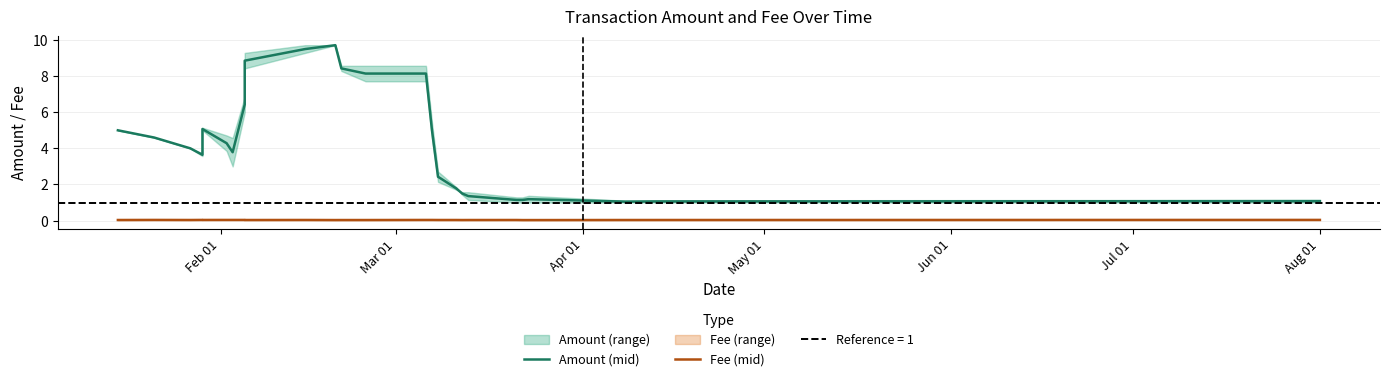

Does the chart display data point markers on the line(s)?

No